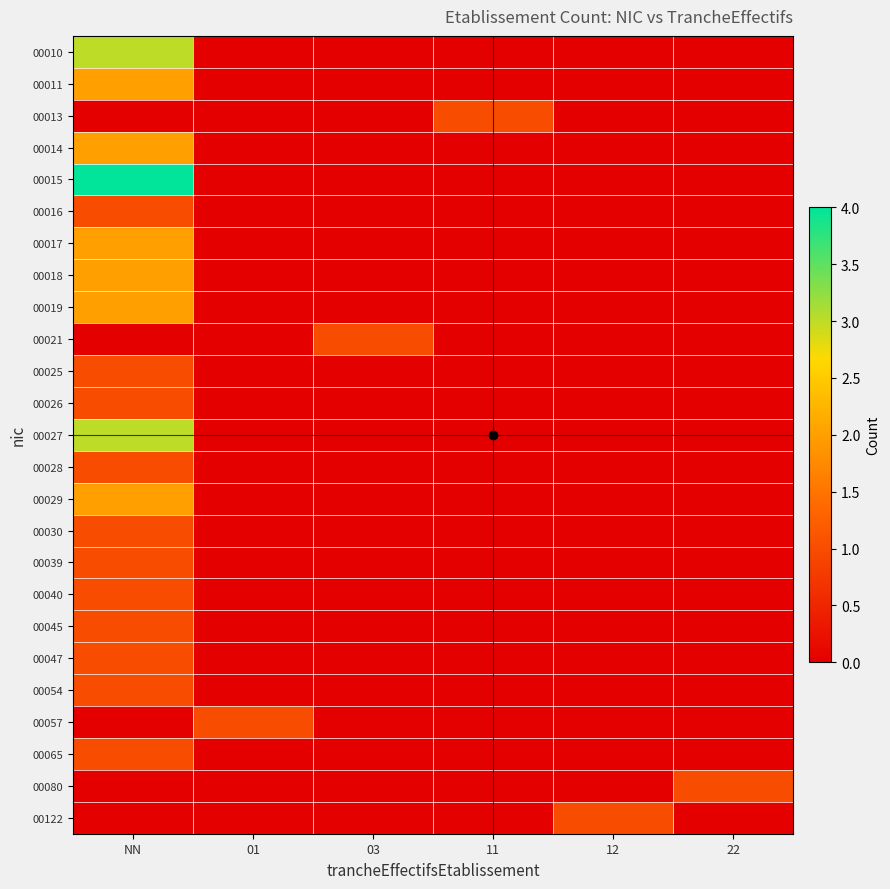

Reading right to left, what are all the values shown in this chart?

00010: 22=0	12=0	11=0	03=0	01=0	NN=3
00011: 22=0	12=0	11=0	03=0	01=0	NN=2
00013: 22=0	12=0	11=1	03=0	01=0	NN=0
00014: 22=0	12=0	11=0	03=0	01=0	NN=2
00015: 22=0	12=0	11=0	03=0	01=0	NN=4
00016: 22=0	12=0	11=0	03=0	01=0	NN=1
00017: 22=0	12=0	11=0	03=0	01=0	NN=2
00018: 22=0	12=0	11=0	03=0	01=0	NN=2
00019: 22=0	12=0	11=0	03=0	01=0	NN=2
00021: 22=0	12=0	11=0	03=1	01=0	NN=0
00025: 22=0	12=0	11=0	03=0	01=0	NN=1
00026: 22=0	12=0	11=0	03=0	01=0	NN=1
00027: 22=0	12=0	11=0	03=0	01=0	NN=3
00028: 22=0	12=0	11=0	03=0	01=0	NN=1
00029: 22=0	12=0	11=0	03=0	01=0	NN=2
00030: 22=0	12=0	11=0	03=0	01=0	NN=1
00039: 22=0	12=0	11=0	03=0	01=0	NN=1
00040: 22=0	12=0	11=0	03=0	01=0	NN=1
00045: 22=0	12=0	11=0	03=0	01=0	NN=1
00047: 22=0	12=0	11=0	03=0	01=0	NN=1
00054: 22=0	12=0	11=0	03=0	01=0	NN=1
00057: 22=0	12=0	11=0	03=0	01=1	NN=0
00065: 22=0	12=0	11=0	03=0	01=0	NN=1
00080: 22=1	12=0	11=0	03=0	01=0	NN=0
00122: 22=0	12=1	11=0	03=0	01=0	NN=0